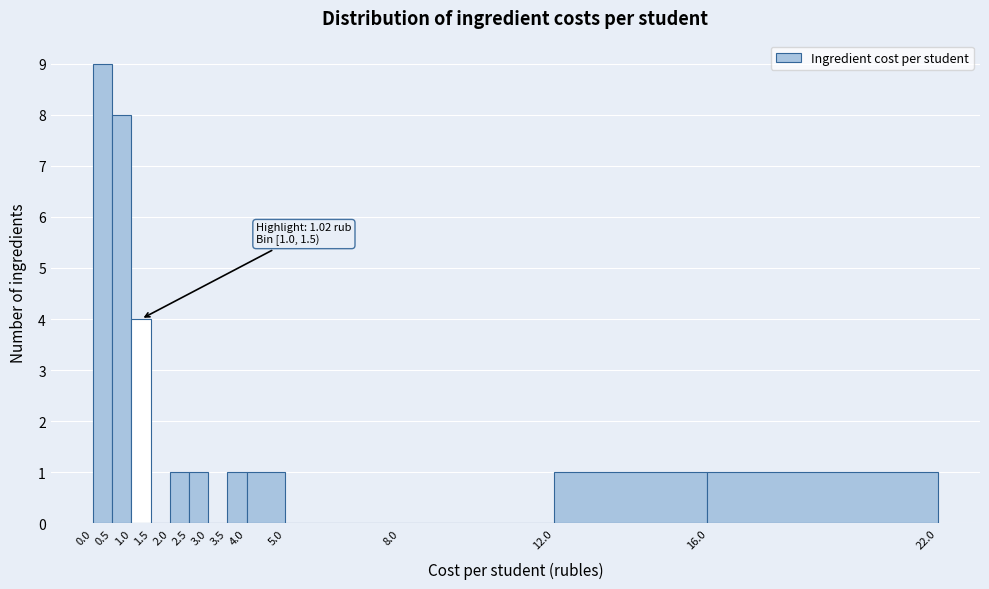

Which range on the x-axis has the tallest bar?

0.0 to 0.5